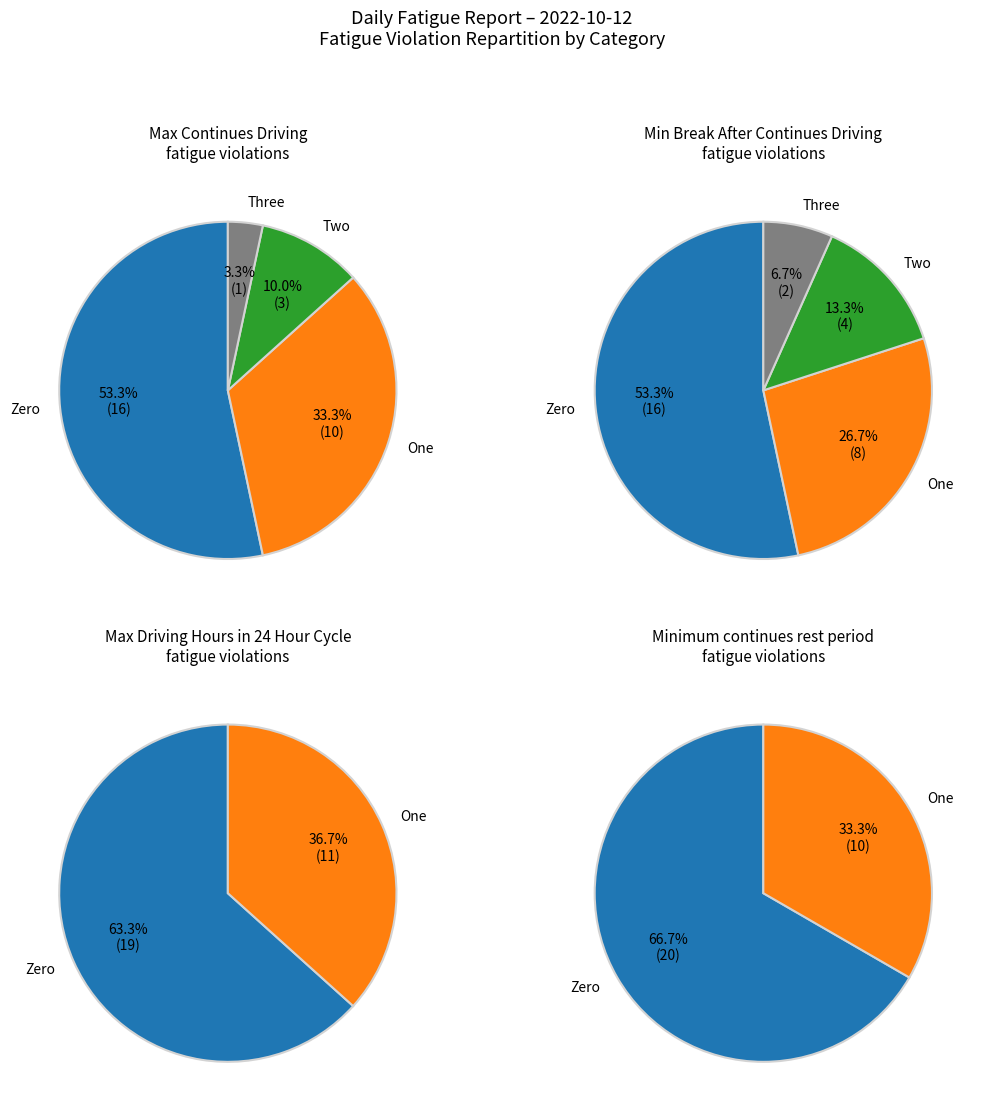

The 27 slice represents 12% of the pie. True or false?

False